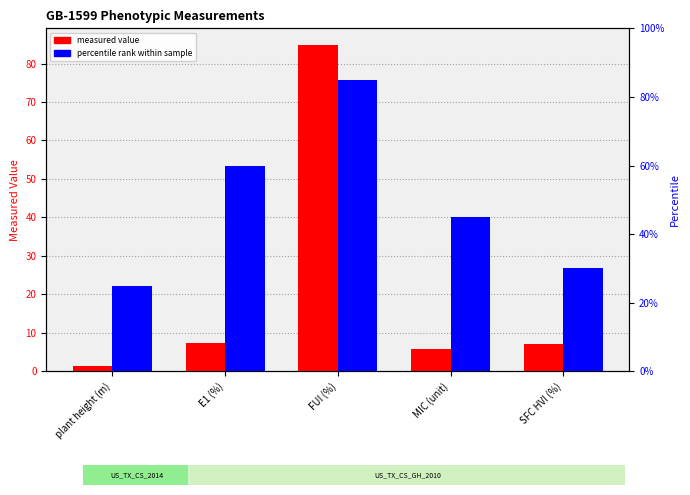

The value of measured value at MIC (unit) is 10.2. True or false?

False